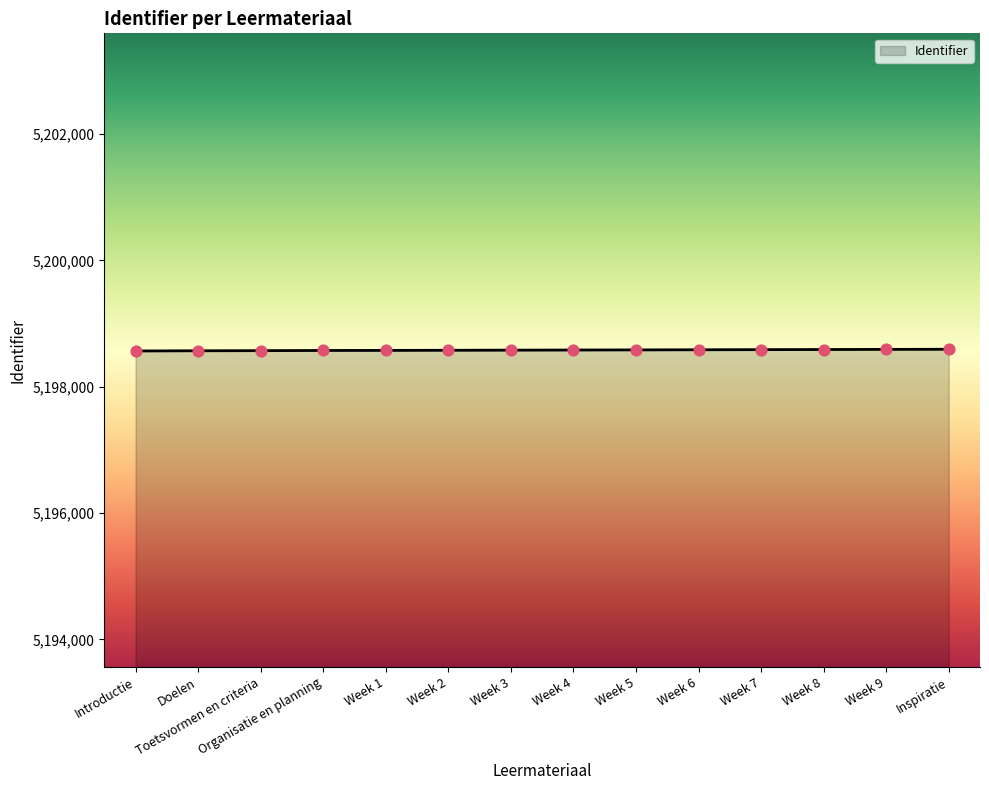

Approximately how many times larger is the value at Week 7 compared to Week 8?

1.0